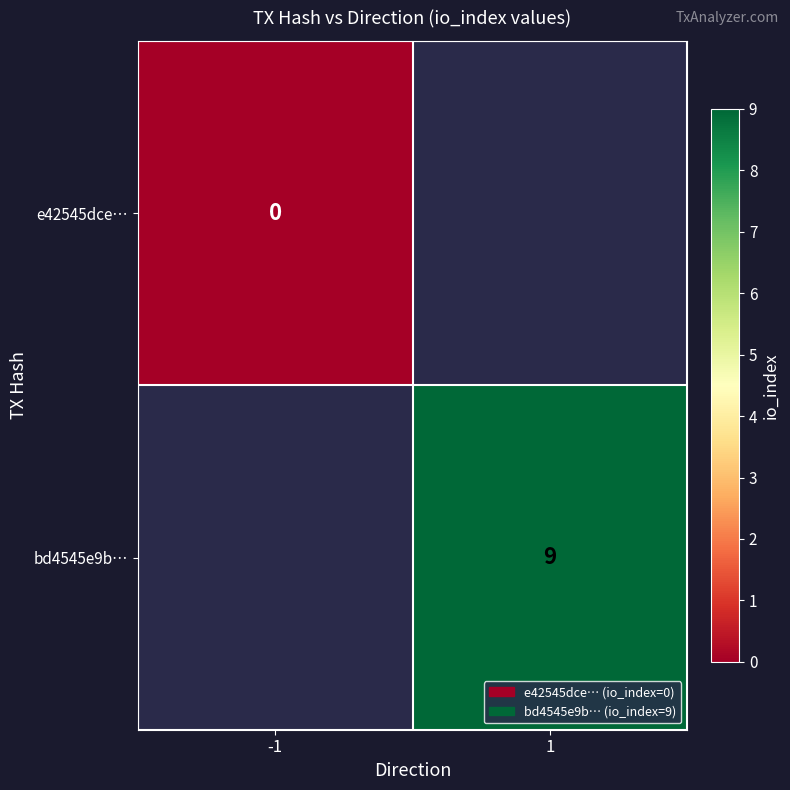

The bd4545e9b… series shows 9 at 1. True or false?

True